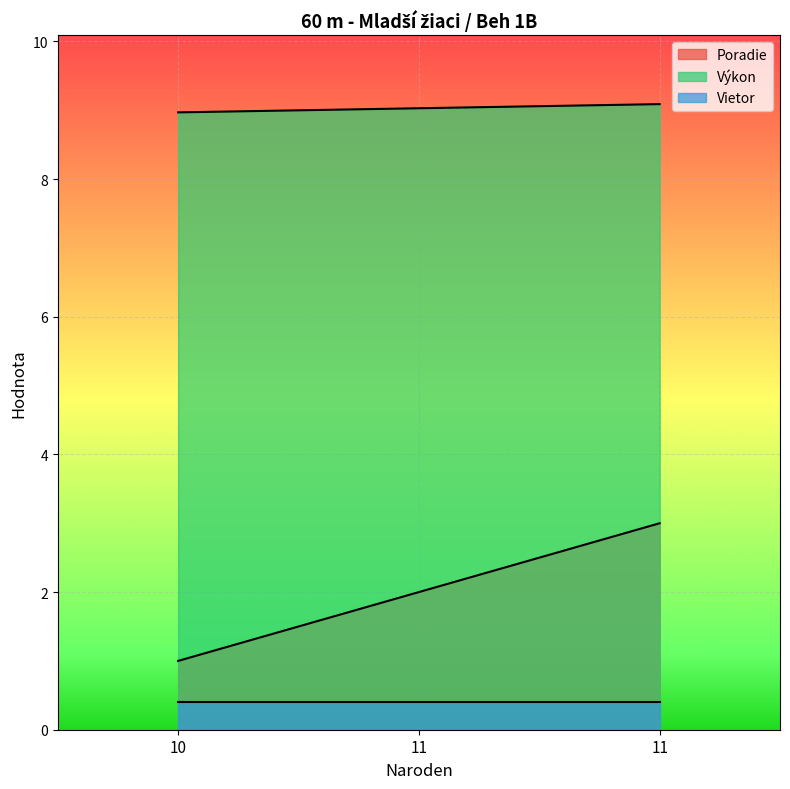

The value of Výkon at 11 is 5.9. True or false?

False